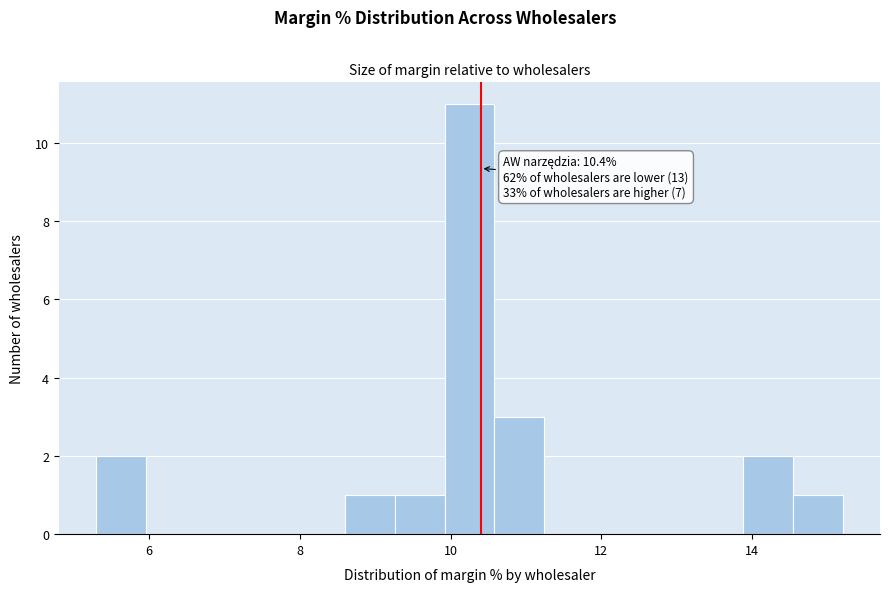

Around what value on the x-axis is the tallest bar? Give the approximate position of its centre, as read against the axis.

10.2